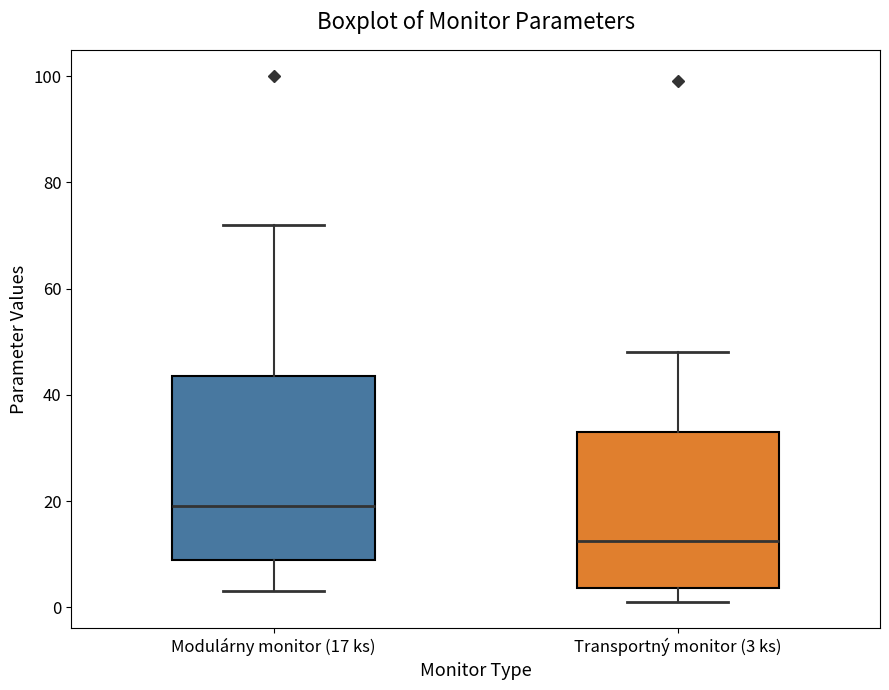

Which box has the highest median line?

Modulárny monitor (17 ks)